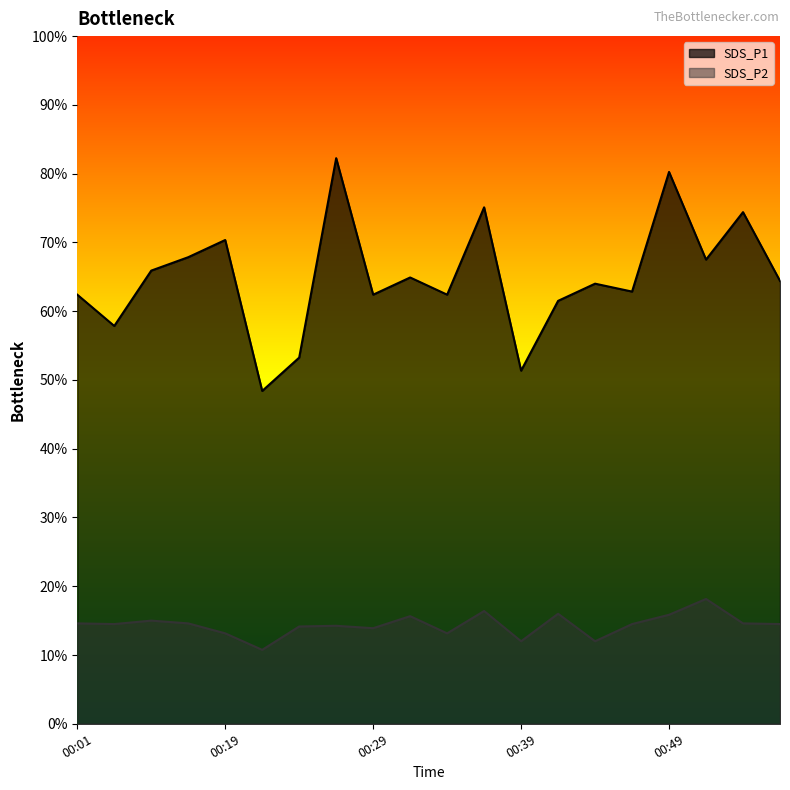

Does the chart display data point markers on the line(s)?

No